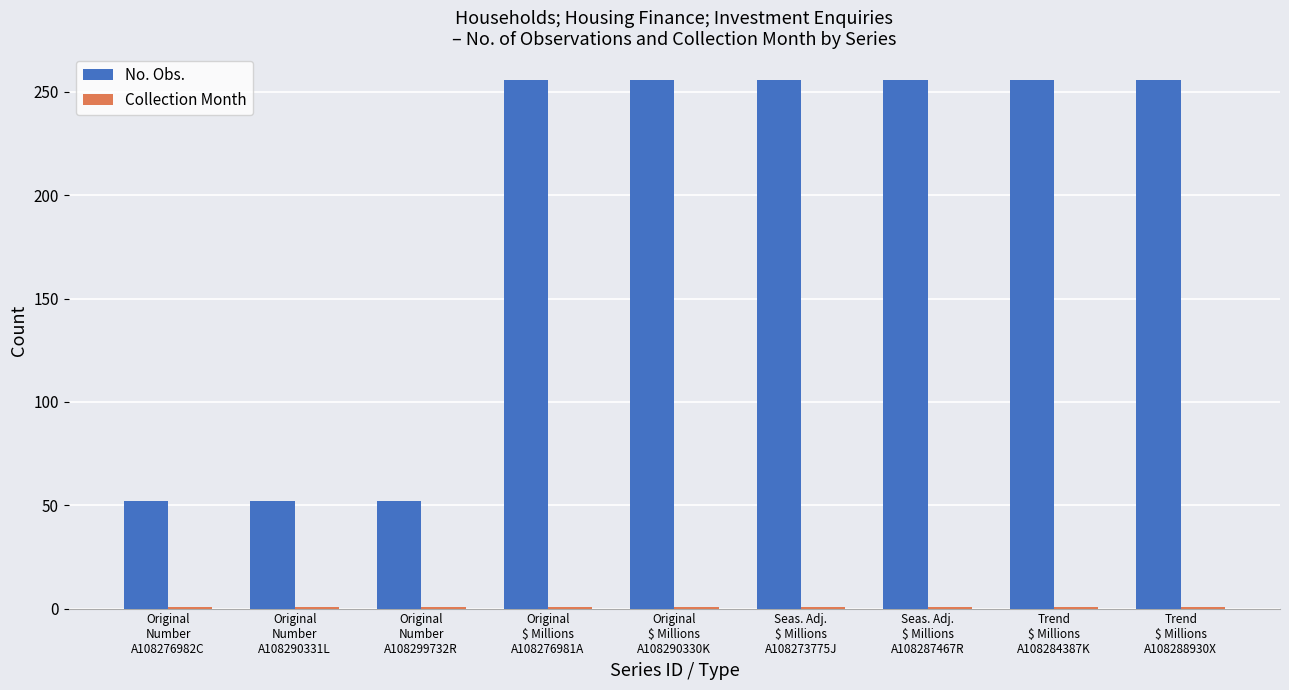

What is the sum of all No. Obs. values?

1692